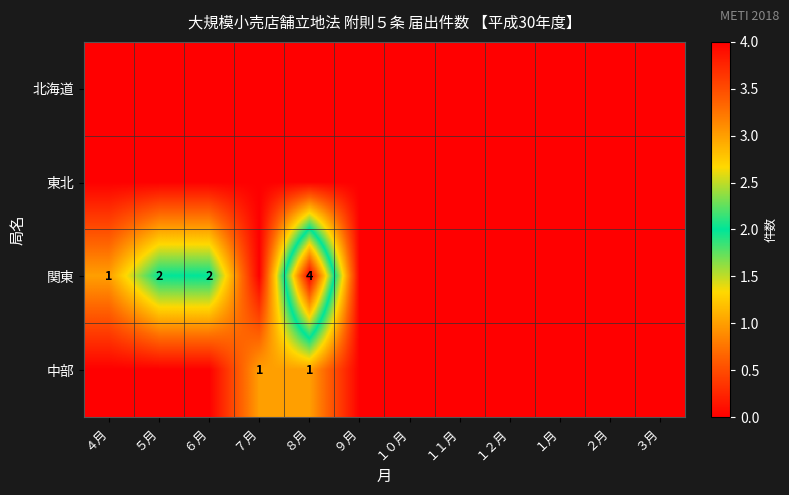

The value of 関東 at ５月 is 3. True or false?

False